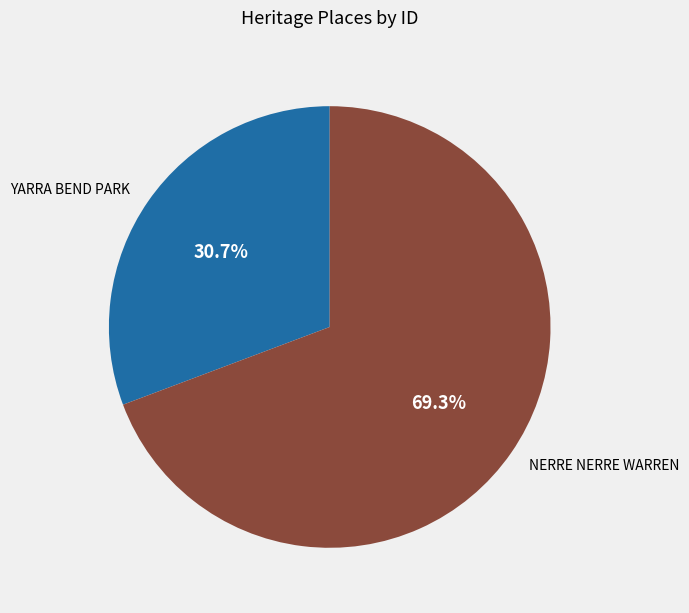

How much of the chart is everything except YARRA BEND PARK?

69.3%